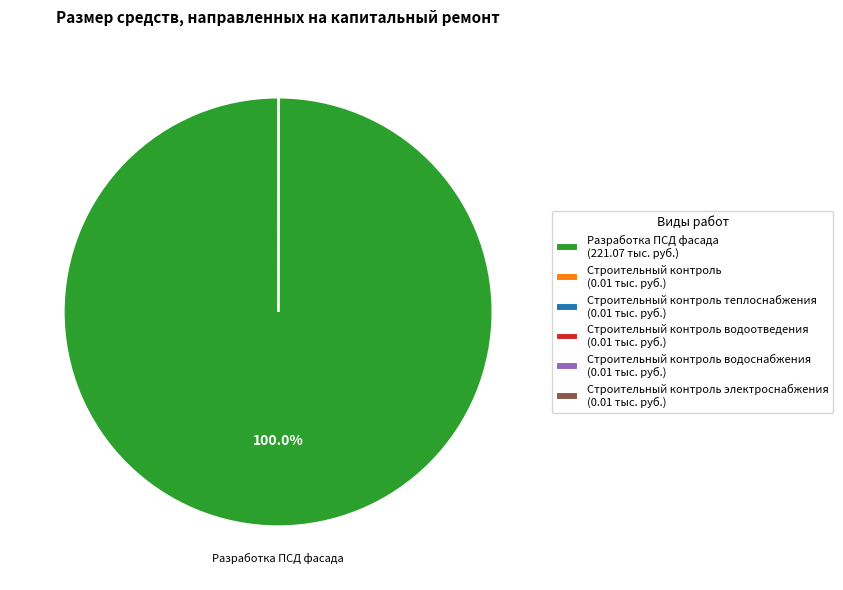

Is there a majority slice in this chart?

Yes